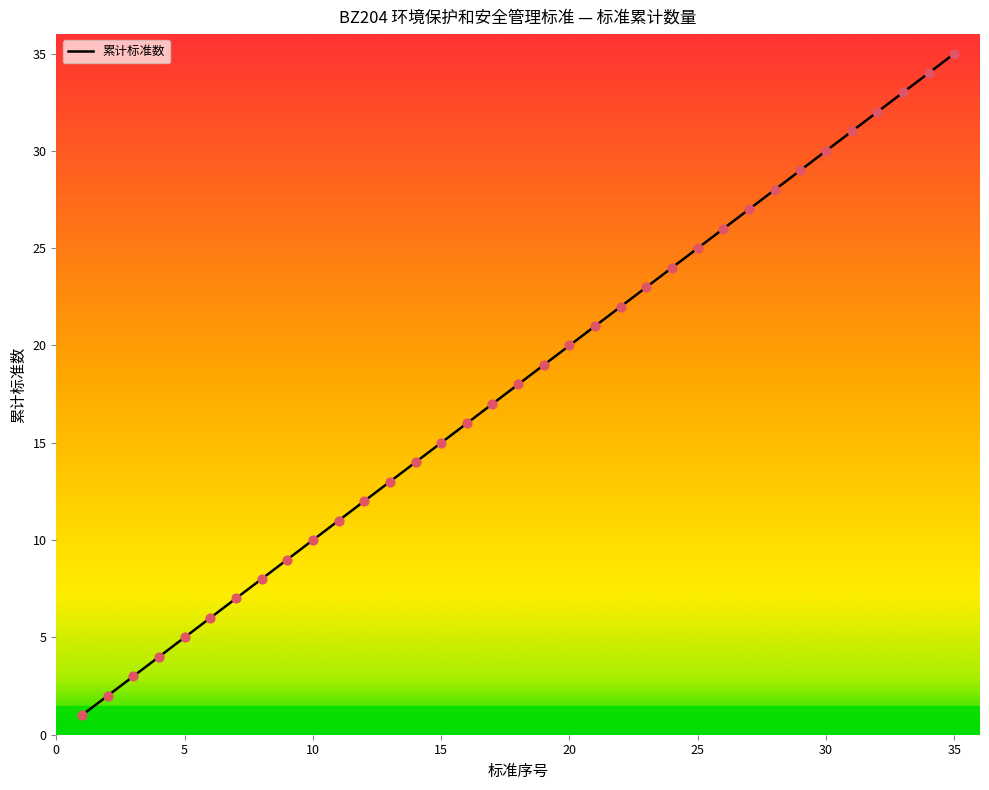

What is the greatest value displayed?

35